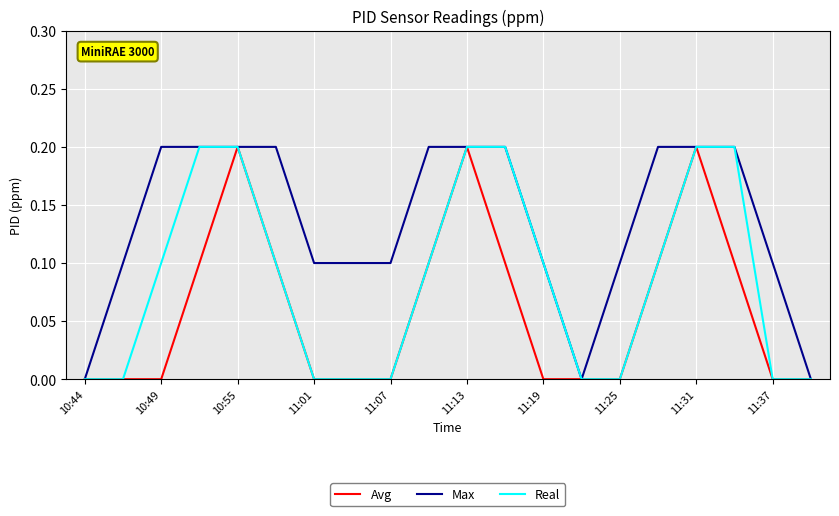

Rank the series by their average value, from lowest to highest.

Avg, Real, Max